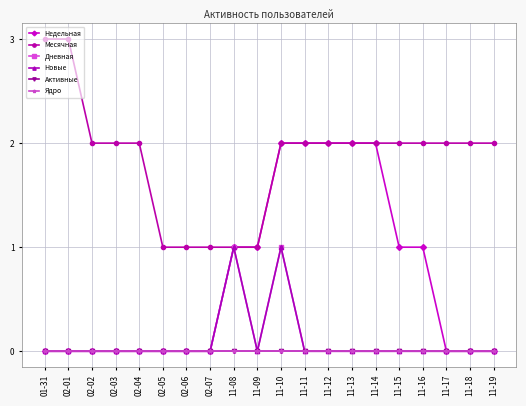

Count the number of data series in this chart.

6